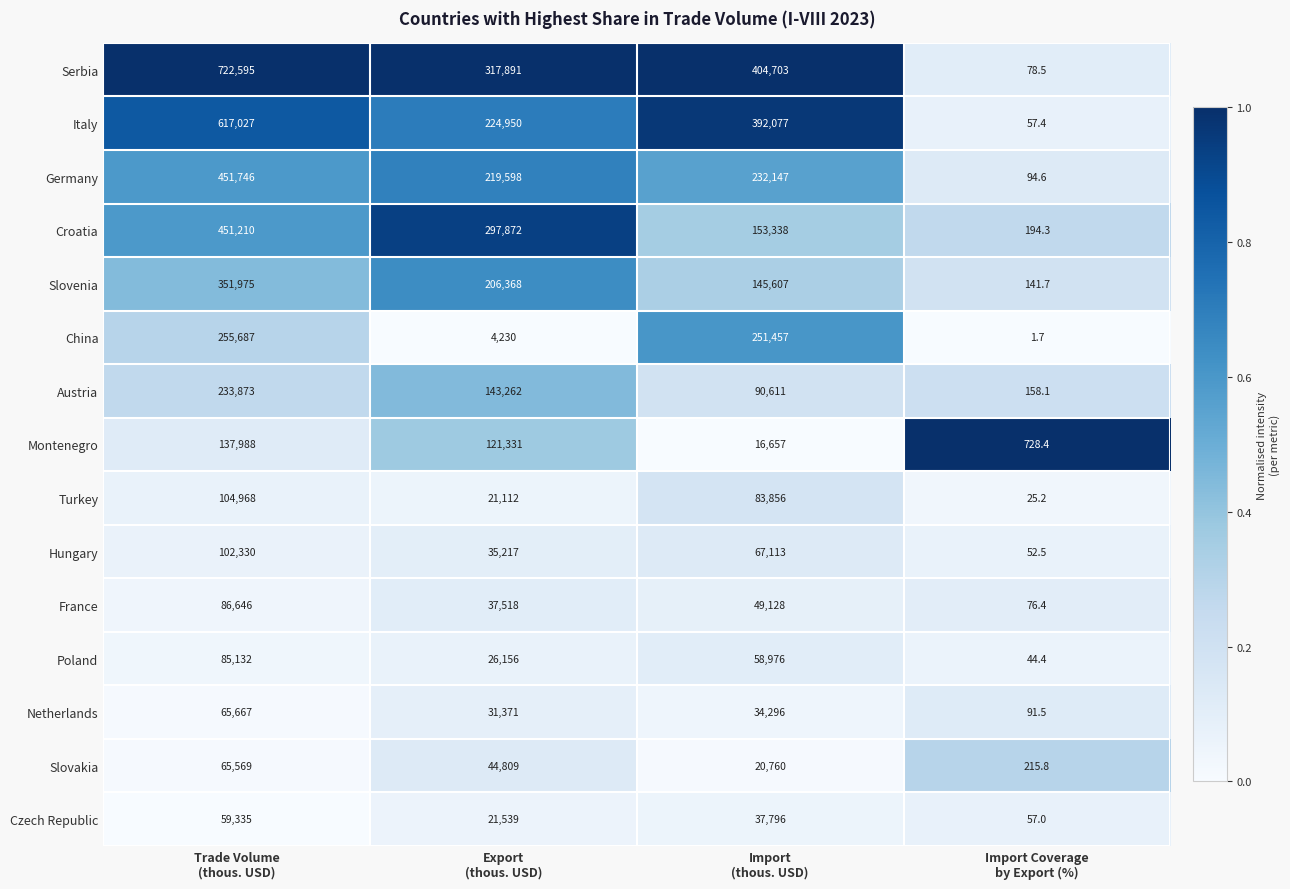

Which series has the widest spread of values?

Serbia